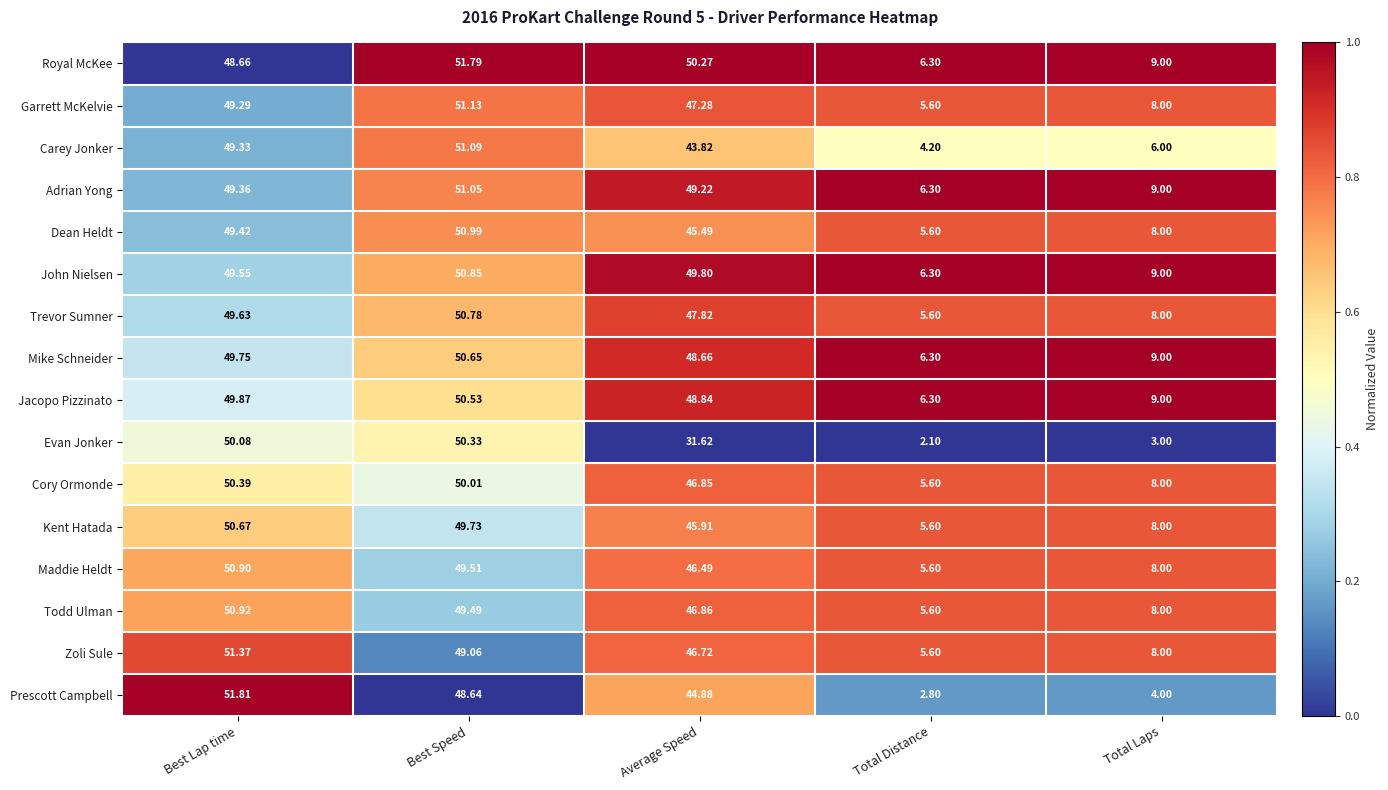

What is the total value across all series at Average Speed?

740.5